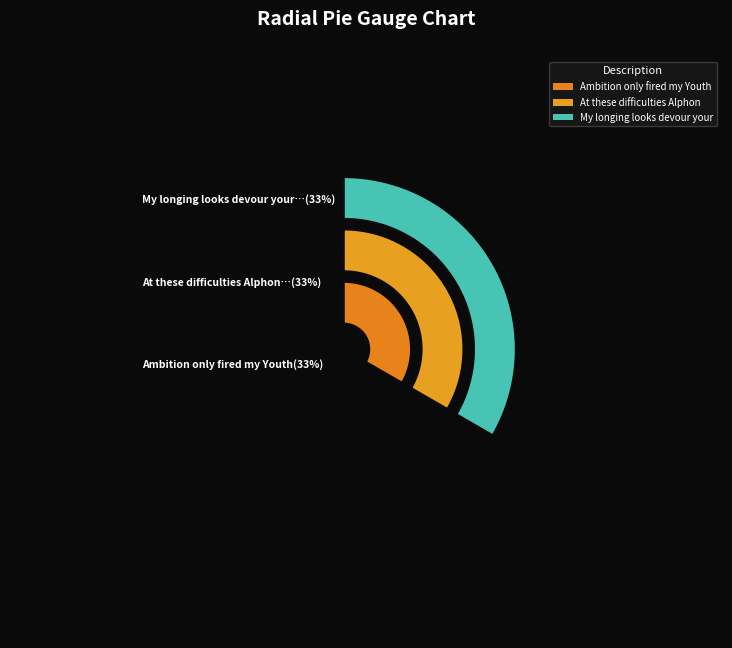

How many slices are in this pie chart?

3